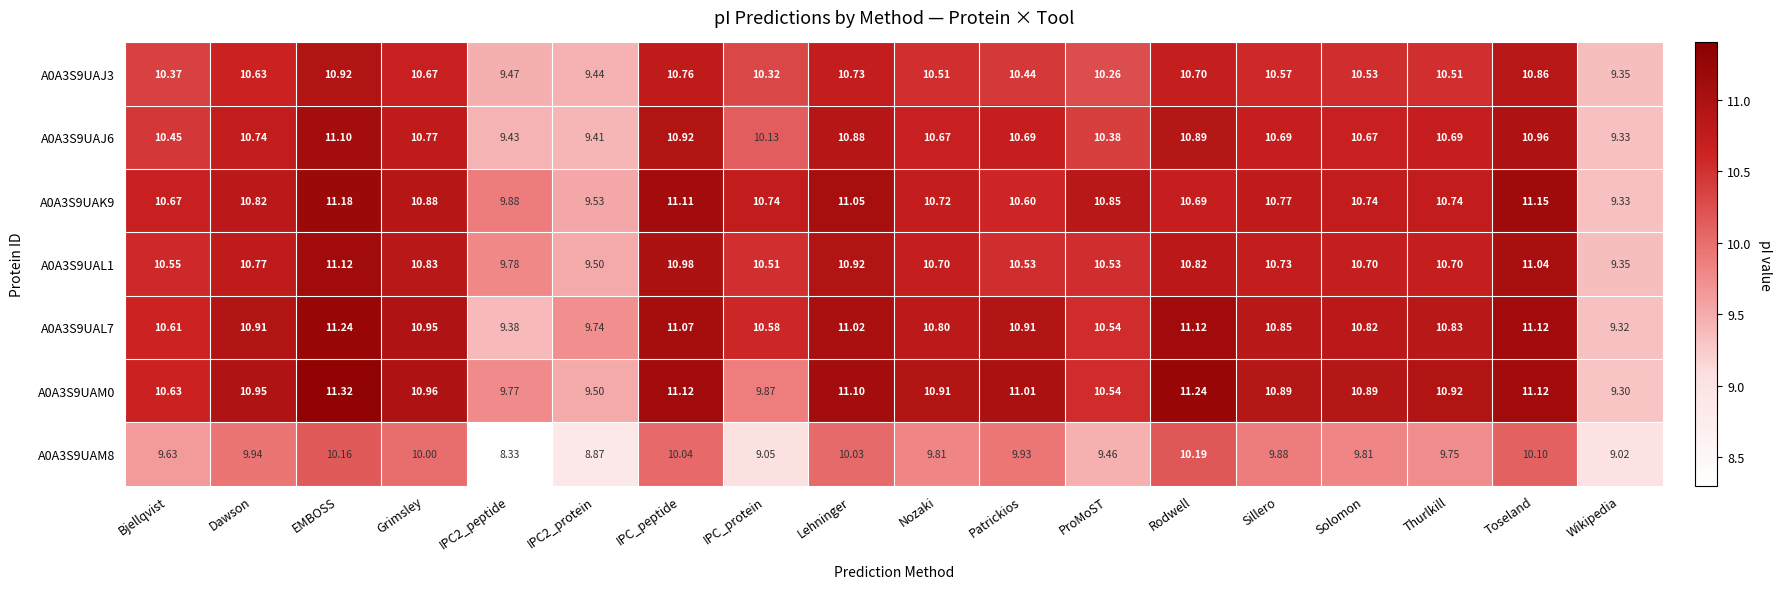

Which series has the largest total across all categories?

A0A3S9UAM0